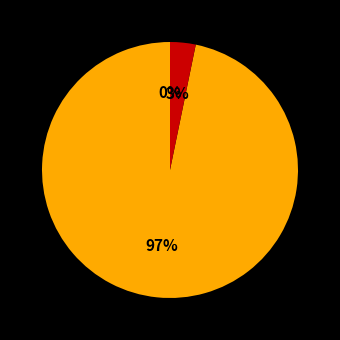

What is the smallest slice in the pie chart?

Contract Payment